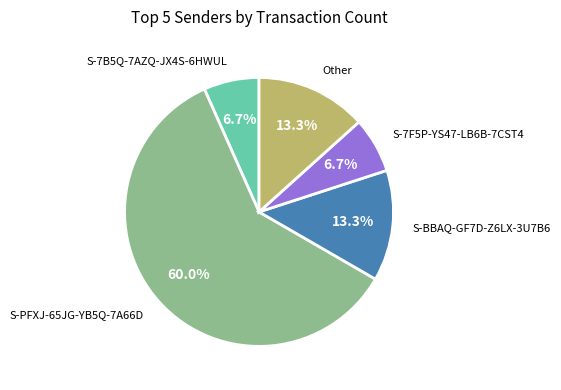

Does any single category account for the majority?

Yes